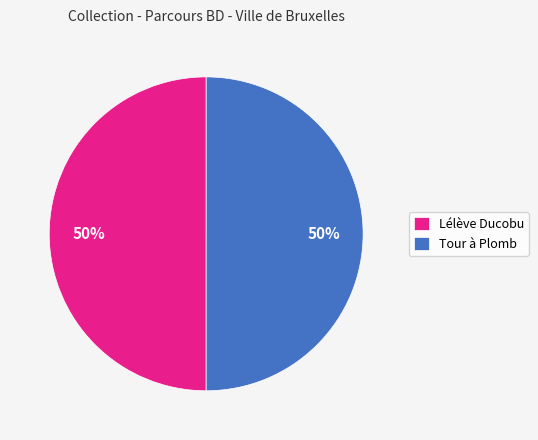

What is the ratio of the value at Lélève Ducobu to the value at Tour à Plomb?

1.0